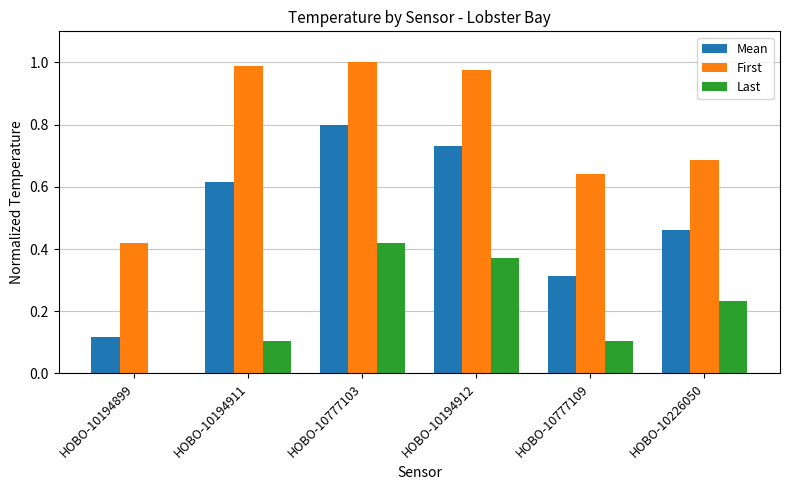

Which series has the largest total across all categories?

First